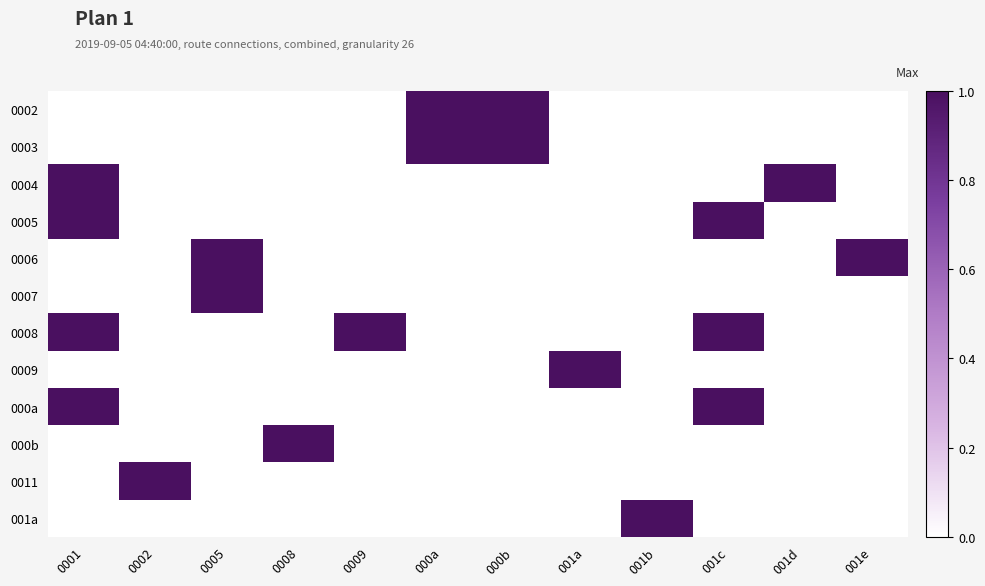

How many categories are shown in the chart?

12